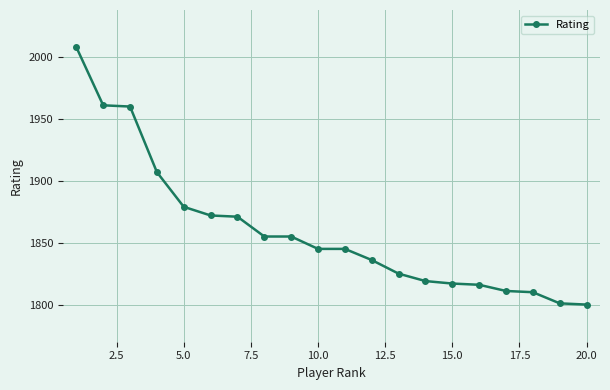

What is the minimum value shown in the chart?

1800